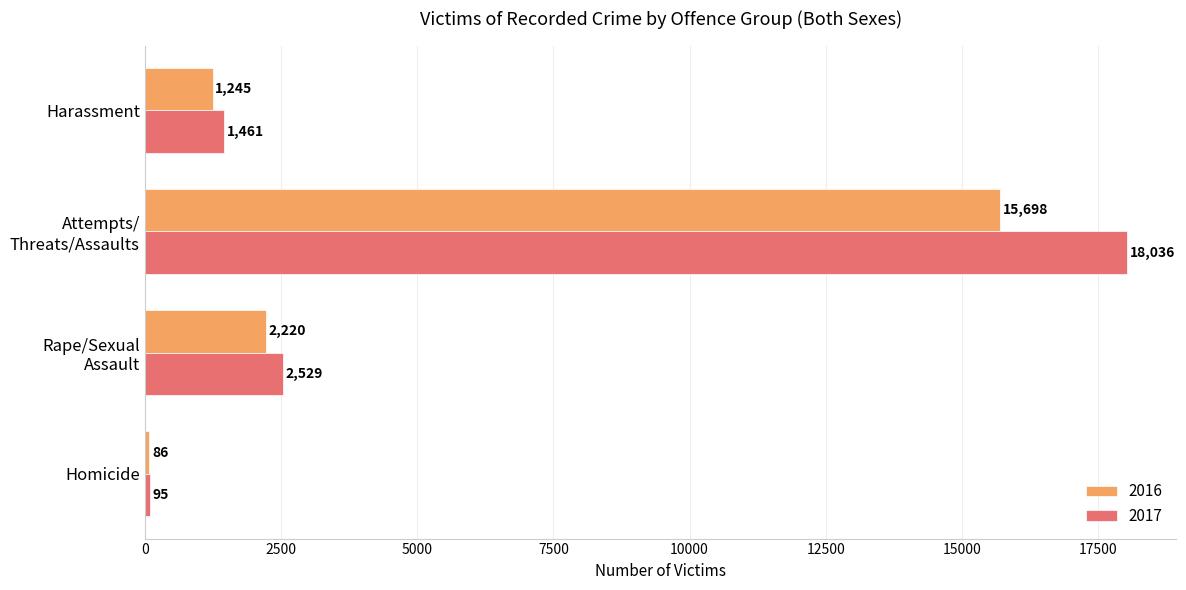

Rank the series by their maximum value, from lowest to highest.

2016, 2017